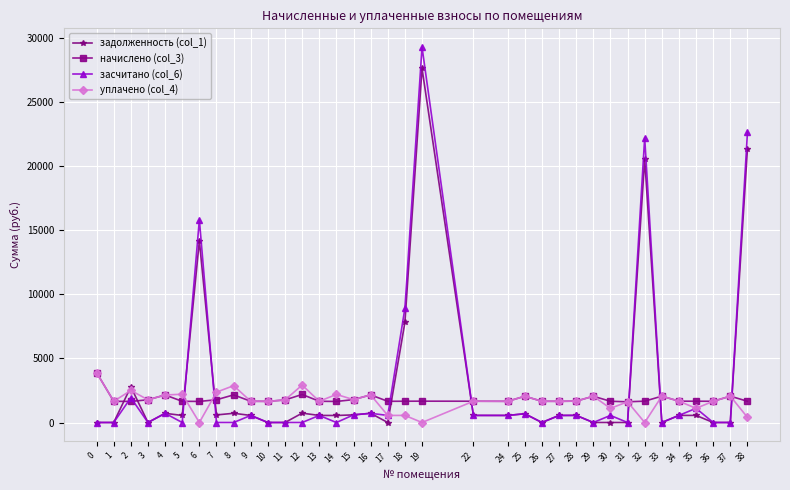

What is the highest value of the засчитано (col_6) series?

29259.7